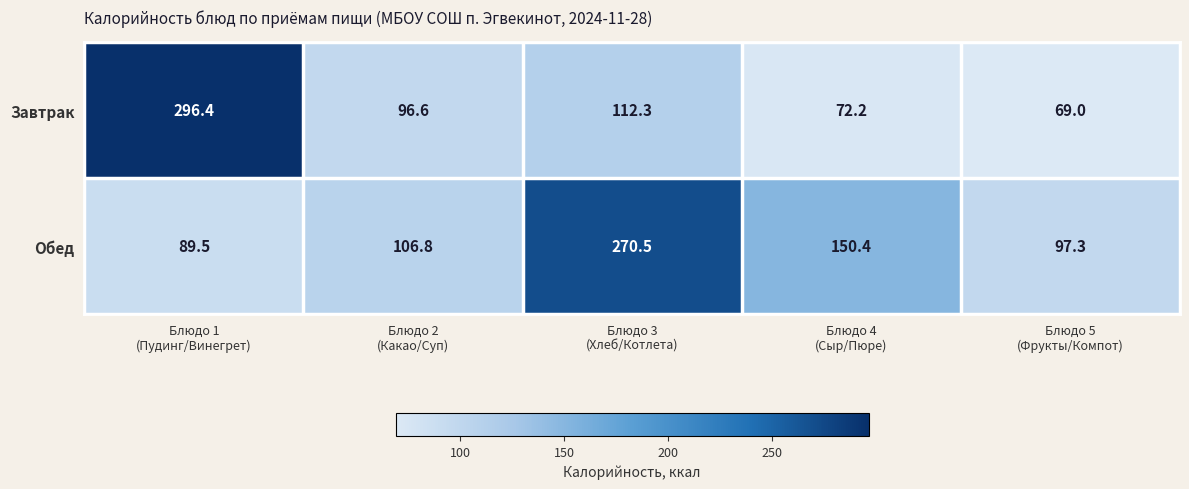

Reading right to left, transcribe all the data shown in this chart.

Завтрак: 69.0	72.2	112.3	96.6	296.4
Обед: 97.3	150.4	270.5	106.8	89.5